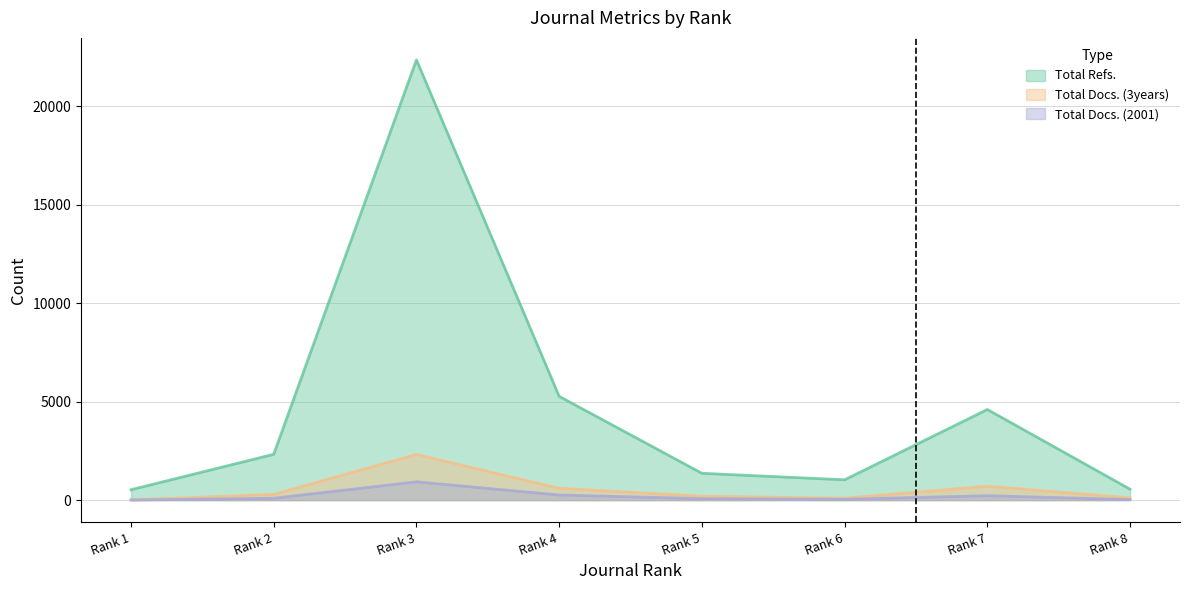

How many lines are shown in the chart?

3